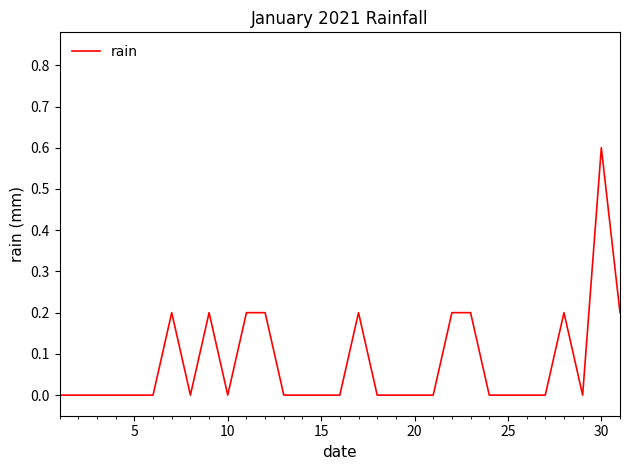

How many distinct data groups are displayed?

1